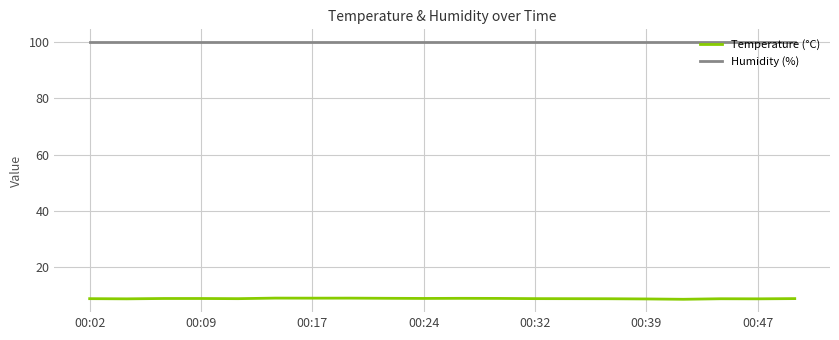

True or false: Humidity (%) and Temperature (°C) intersect in this chart.

False